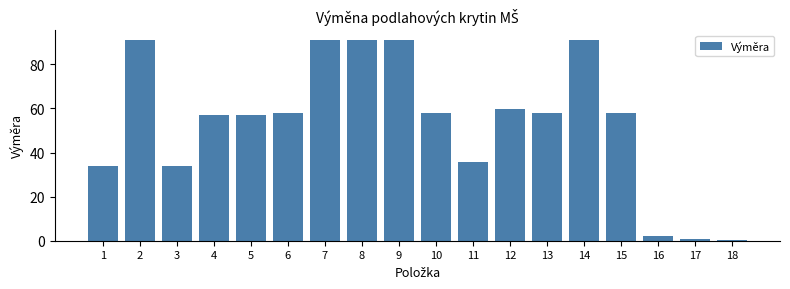

What is the difference between the maximum and minimum values?

90.7